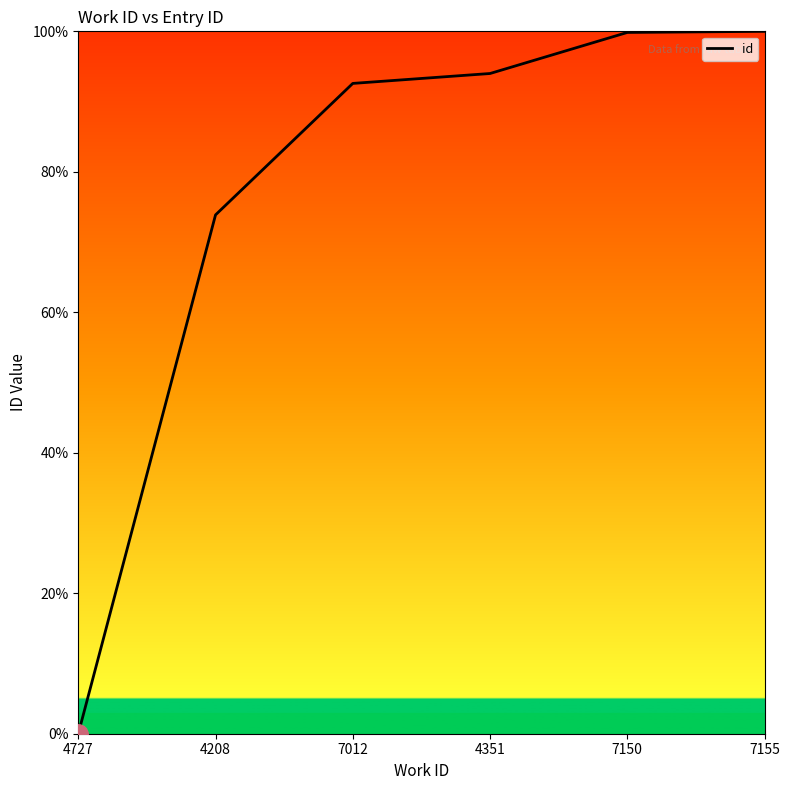

The chart shows a value of 99.8 at 7150. True or false?

True